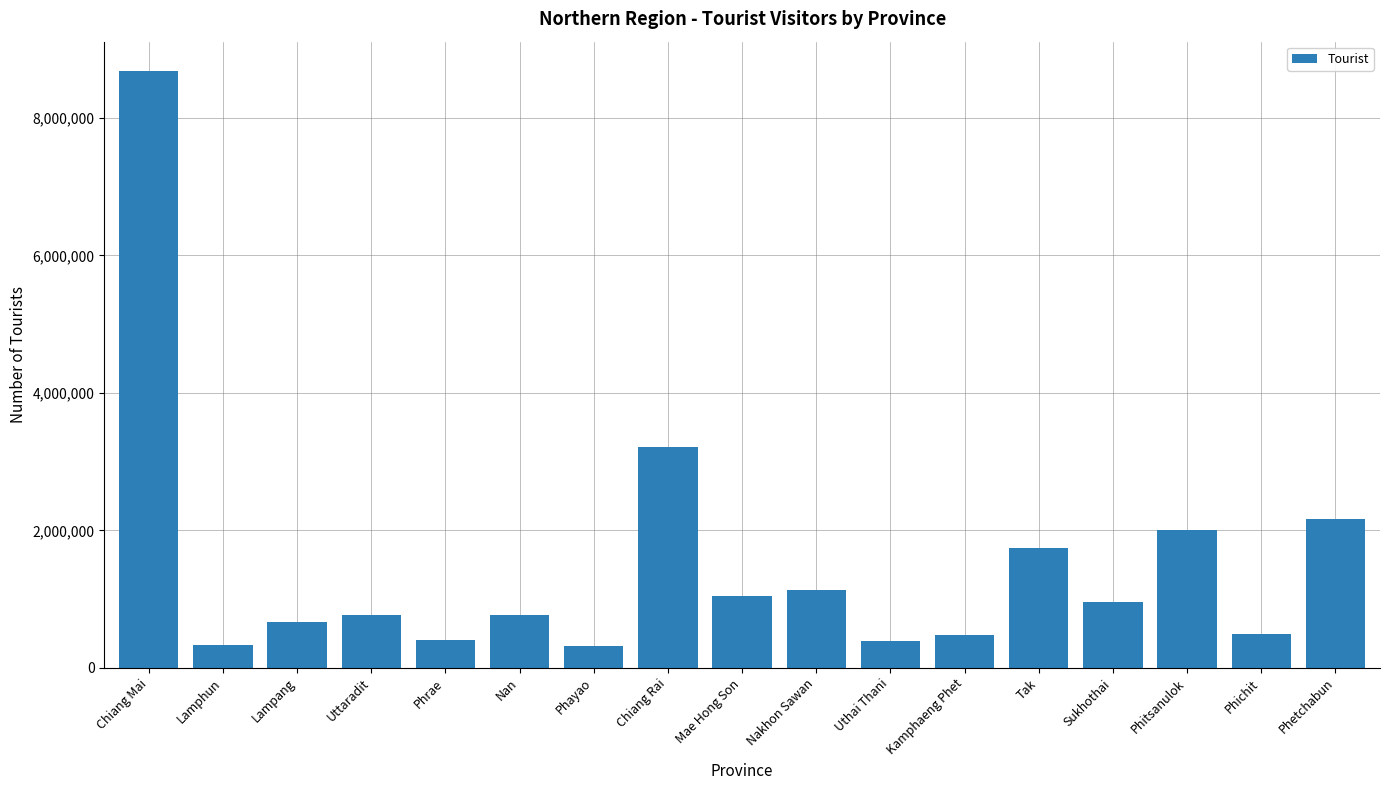

What is the ratio of the value at Uttaradit to the value at Phayao?

2.4